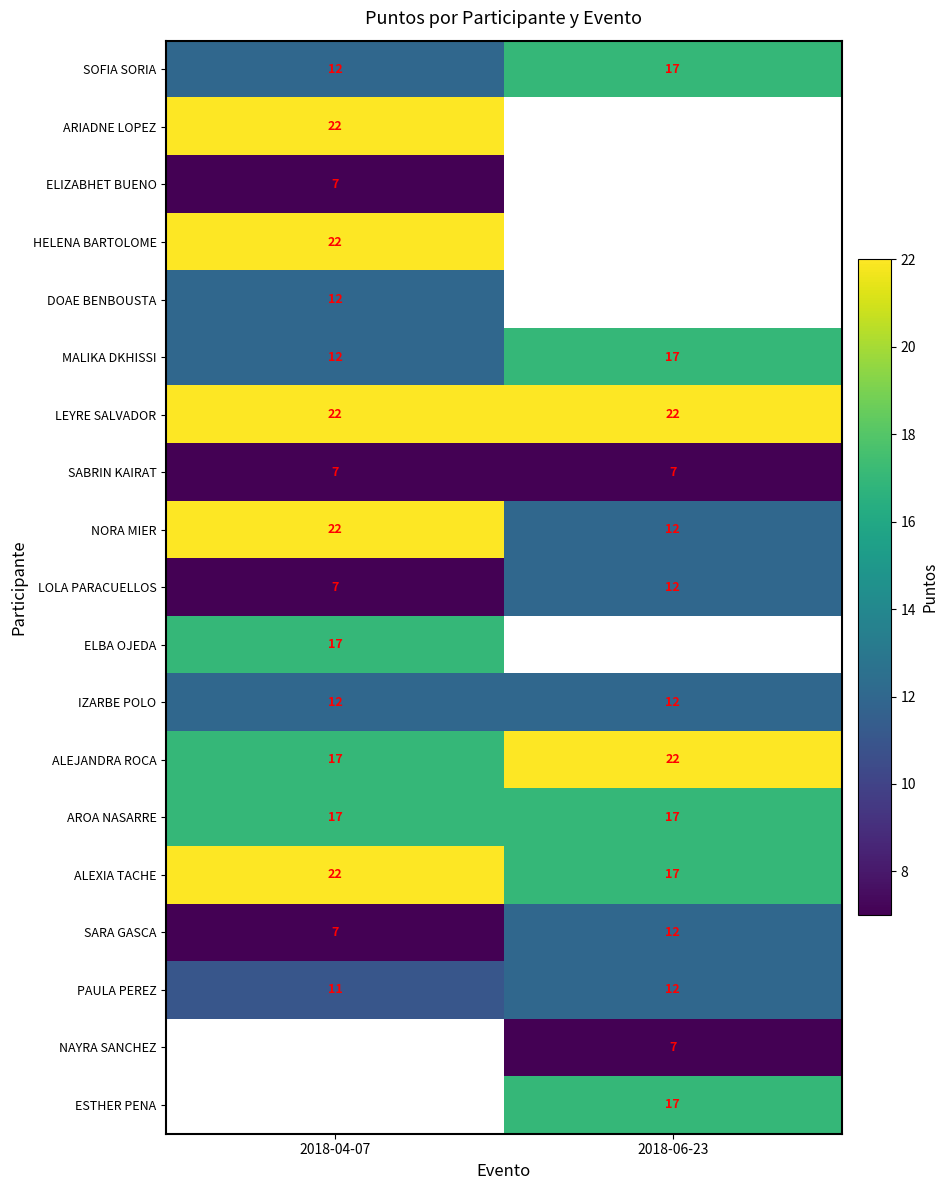

Which category has the lowest value across all series?

2018-04-07